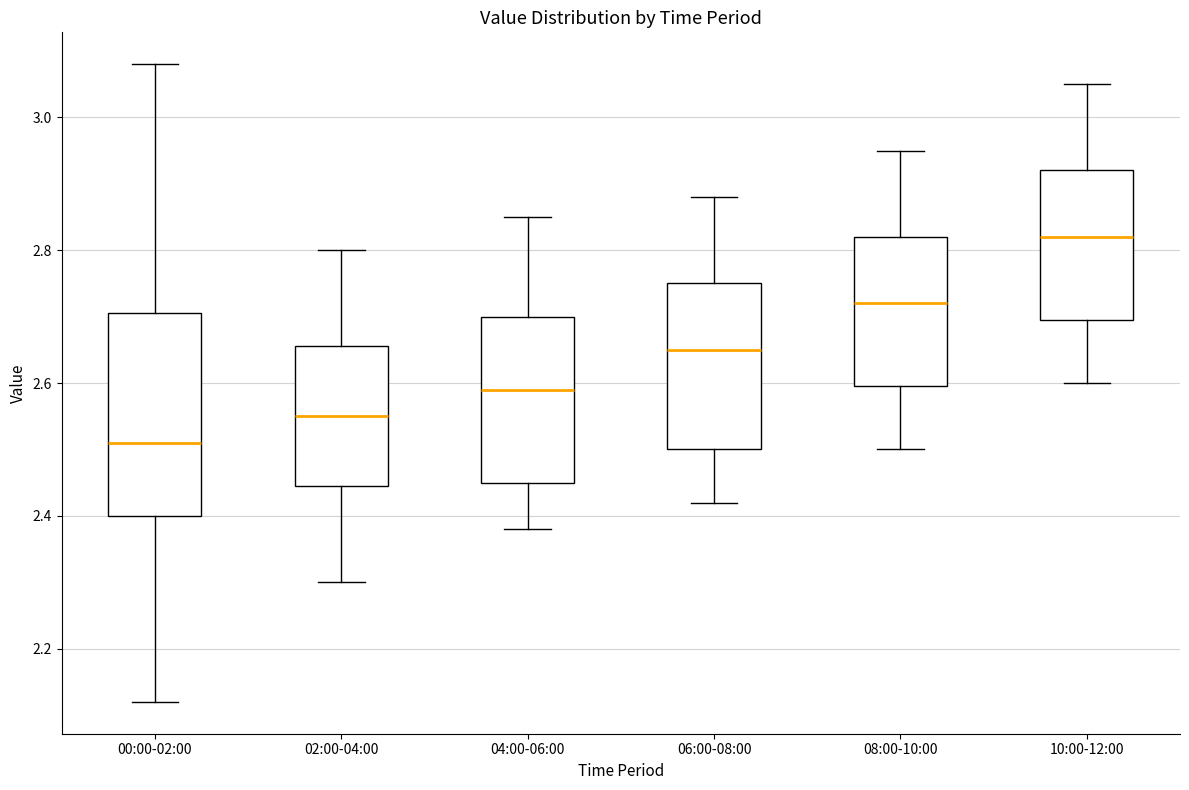

Which box is the tallest, from its lower edge to its upper edge?

00:00-02:00